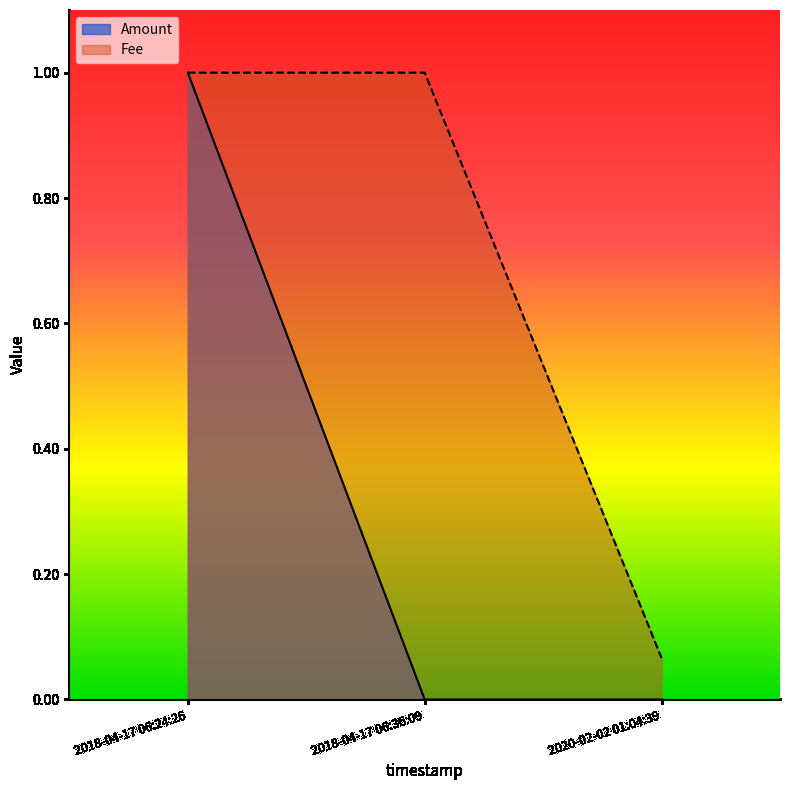

At 2018-04-17 06:36:09, list the series in order from smallest to largest.

Amount, Fee